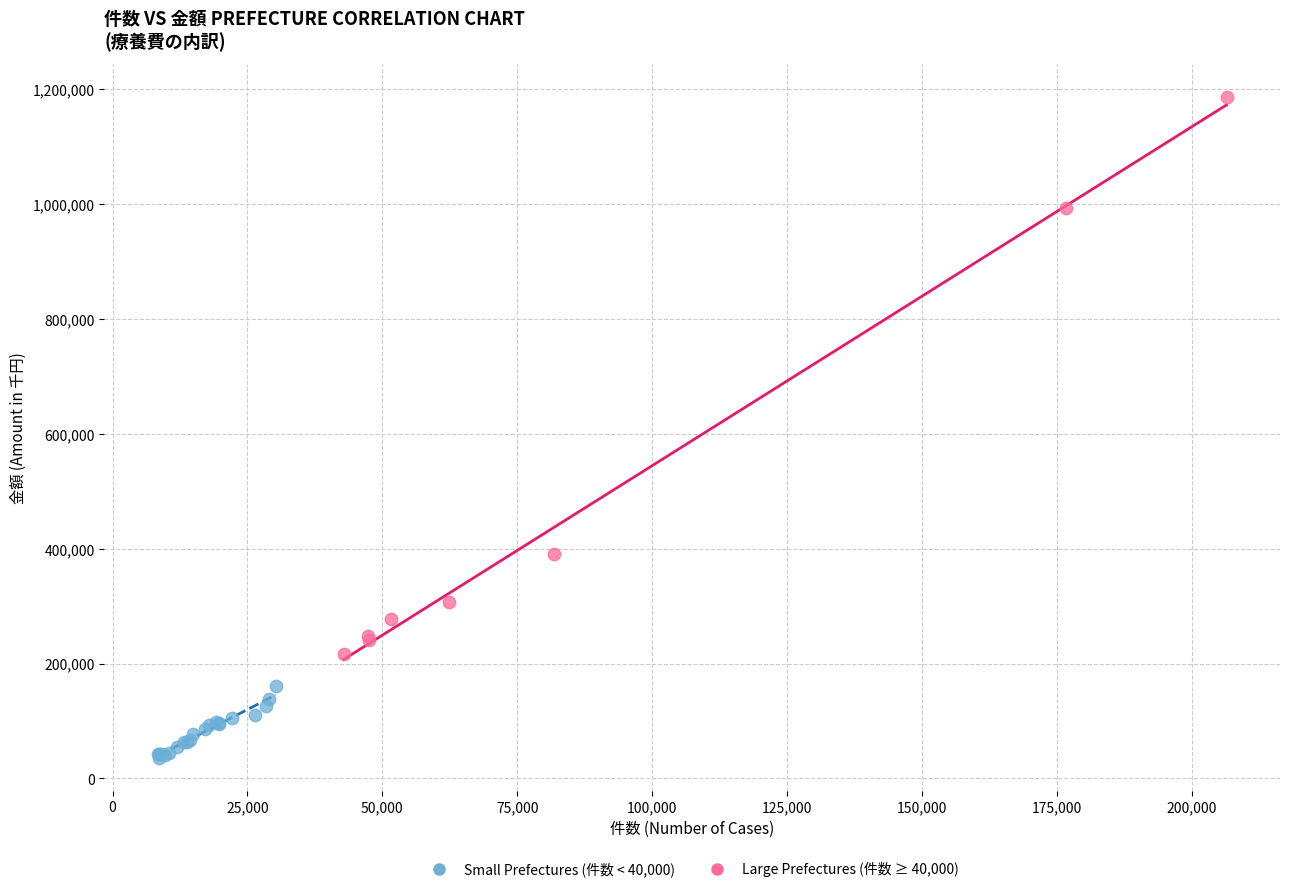

Which series contains the lowest Y value?

Small Prefectures (件数 < 40,000)